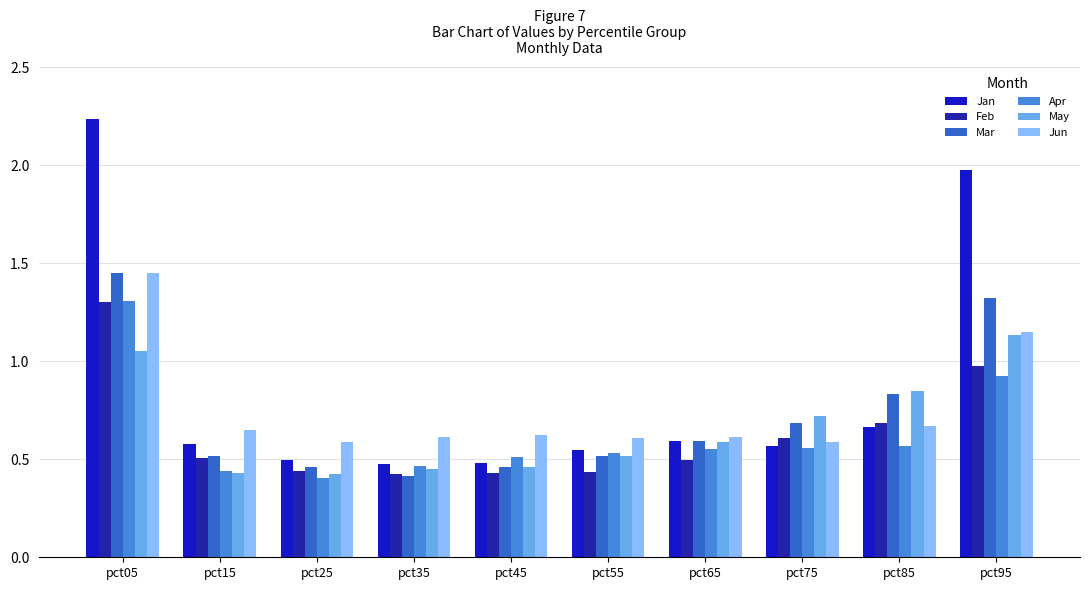

What is the difference between the highest and lowest values at pct05?

1.2